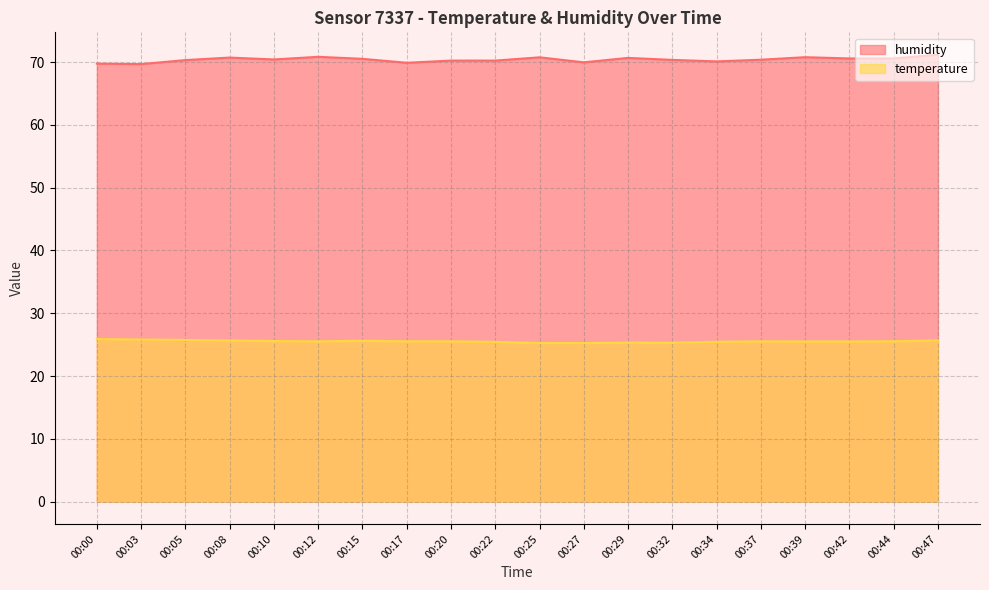

Where is humidity nearest to the value 70?

00:27